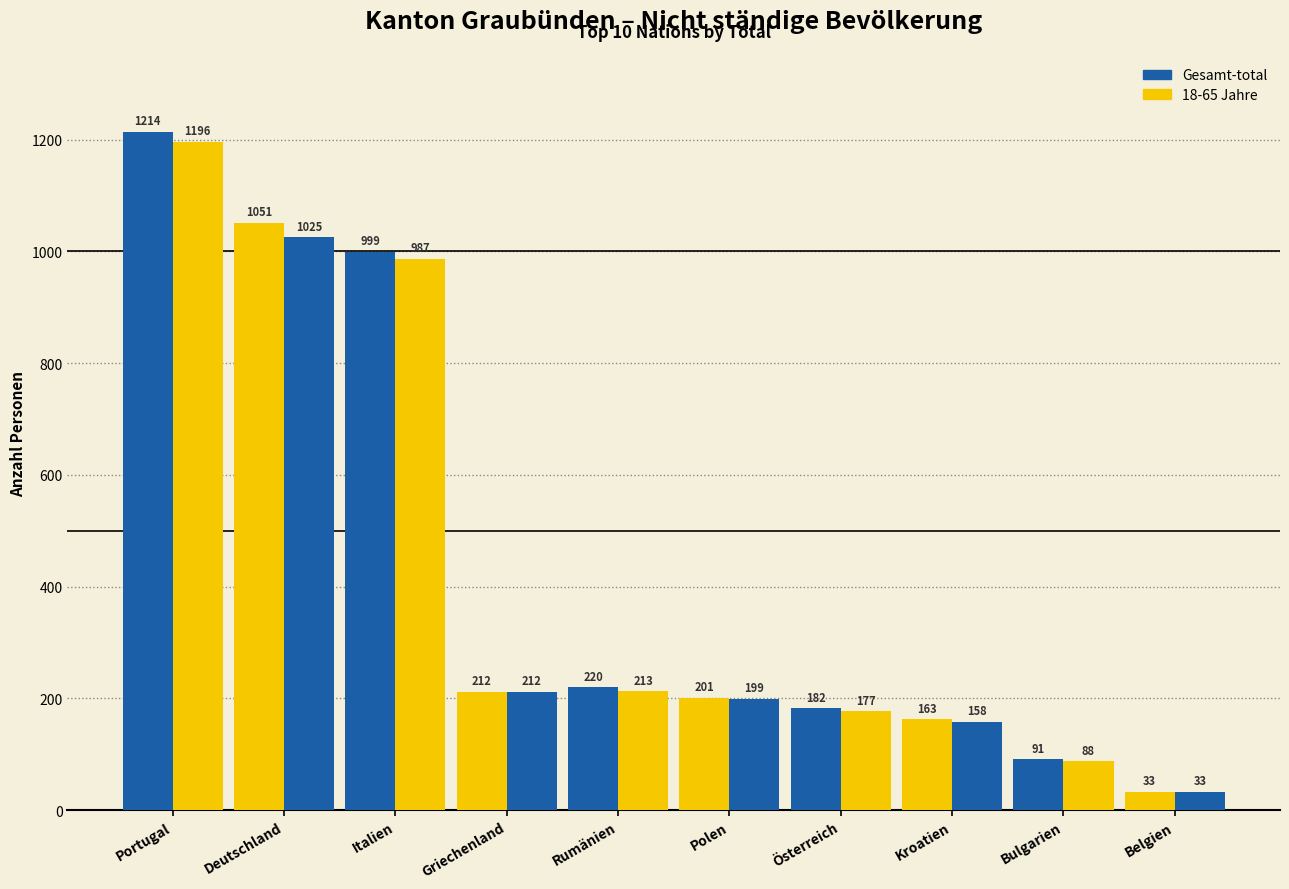

How many categories are shown in the chart?

10